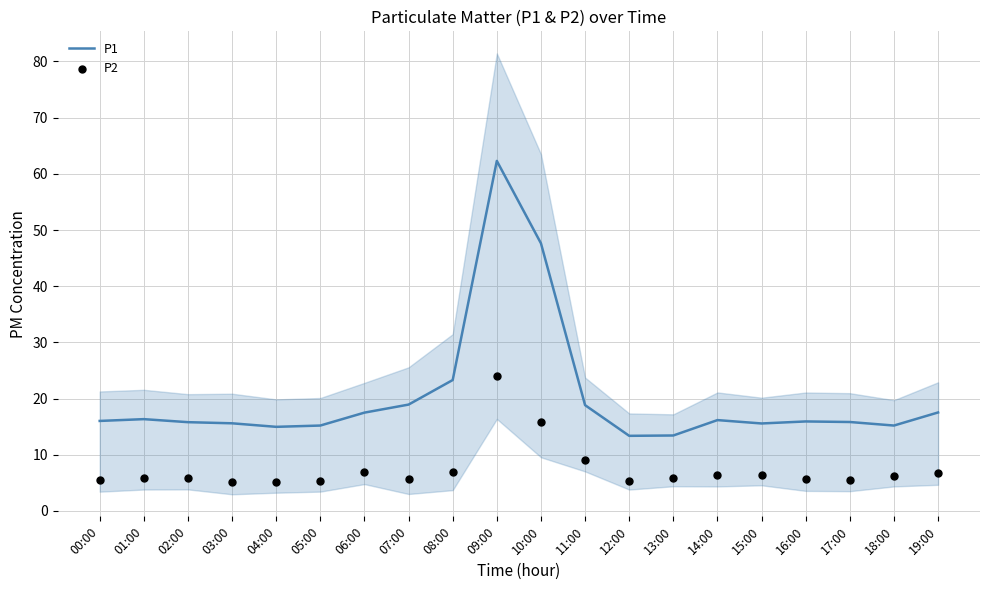

Which series contains the highest Y value?

P1